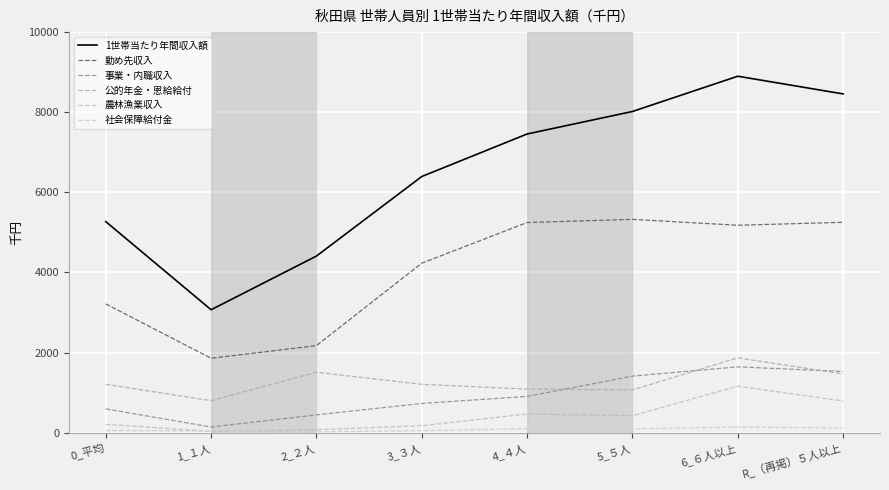

At which category is the sum across all series the highest?

6_６人以上